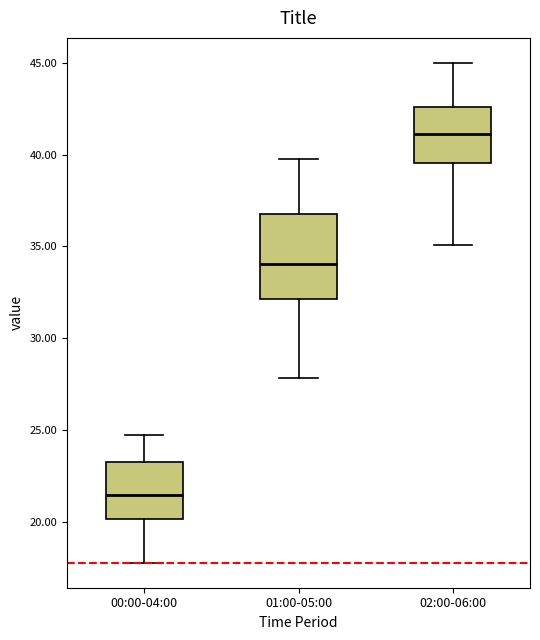

Which box has the highest median line?

02:00-06:00